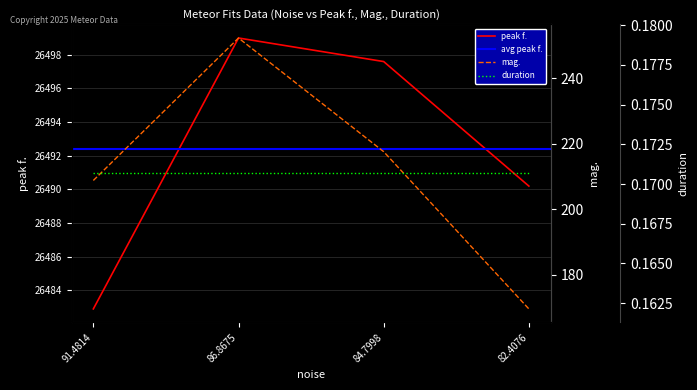

What is the difference between the second highest and minimum values in the peak f. series?

14.7